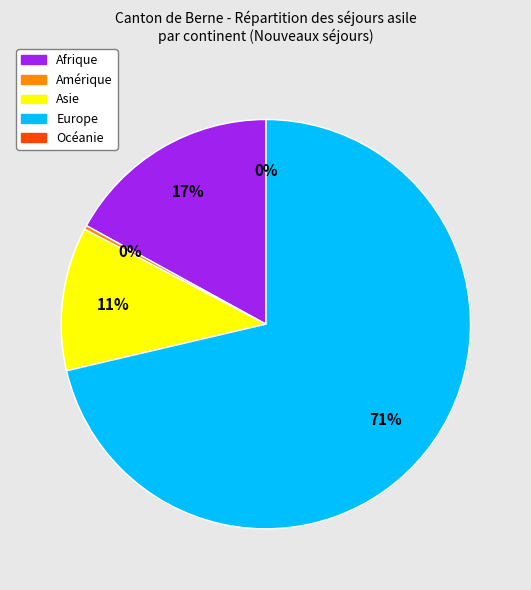

Does Asie account for over 50% of the chart?

No